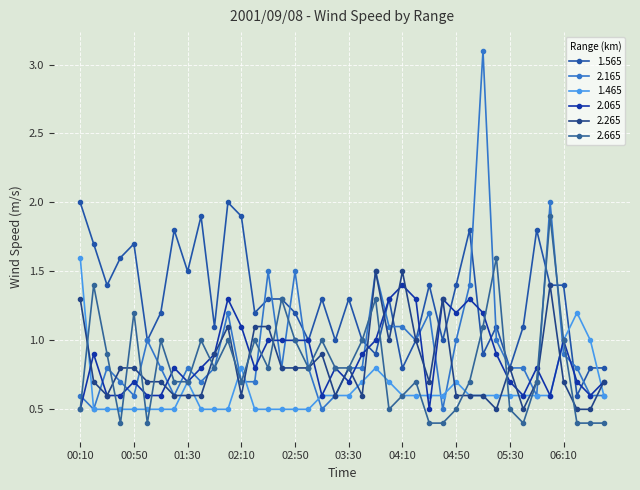

Does the chart display data point markers on the line(s)?

Yes